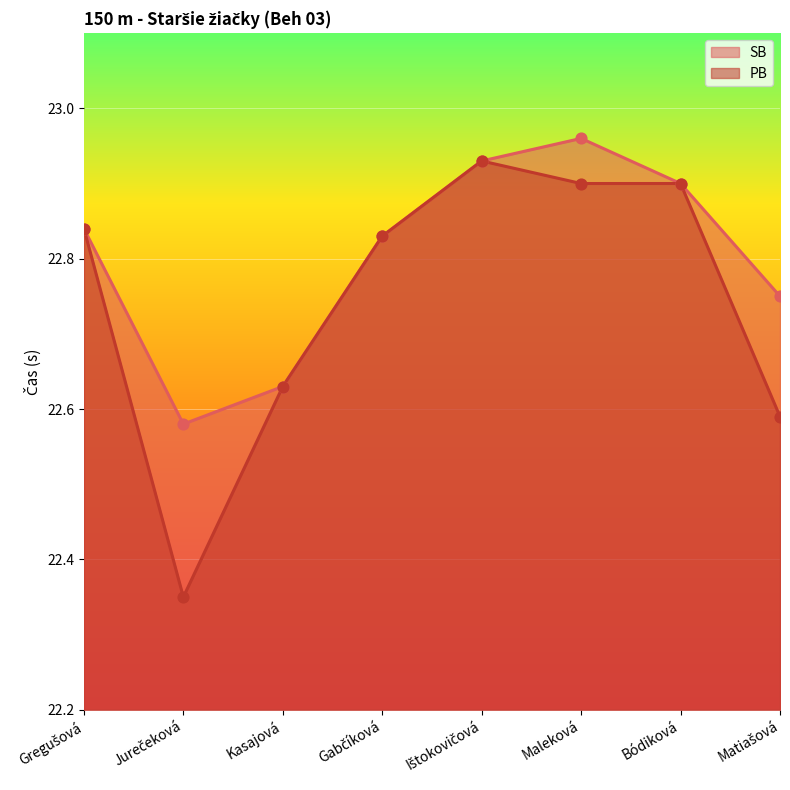

At which category is the sum across all series the highest?

Ištokovičová